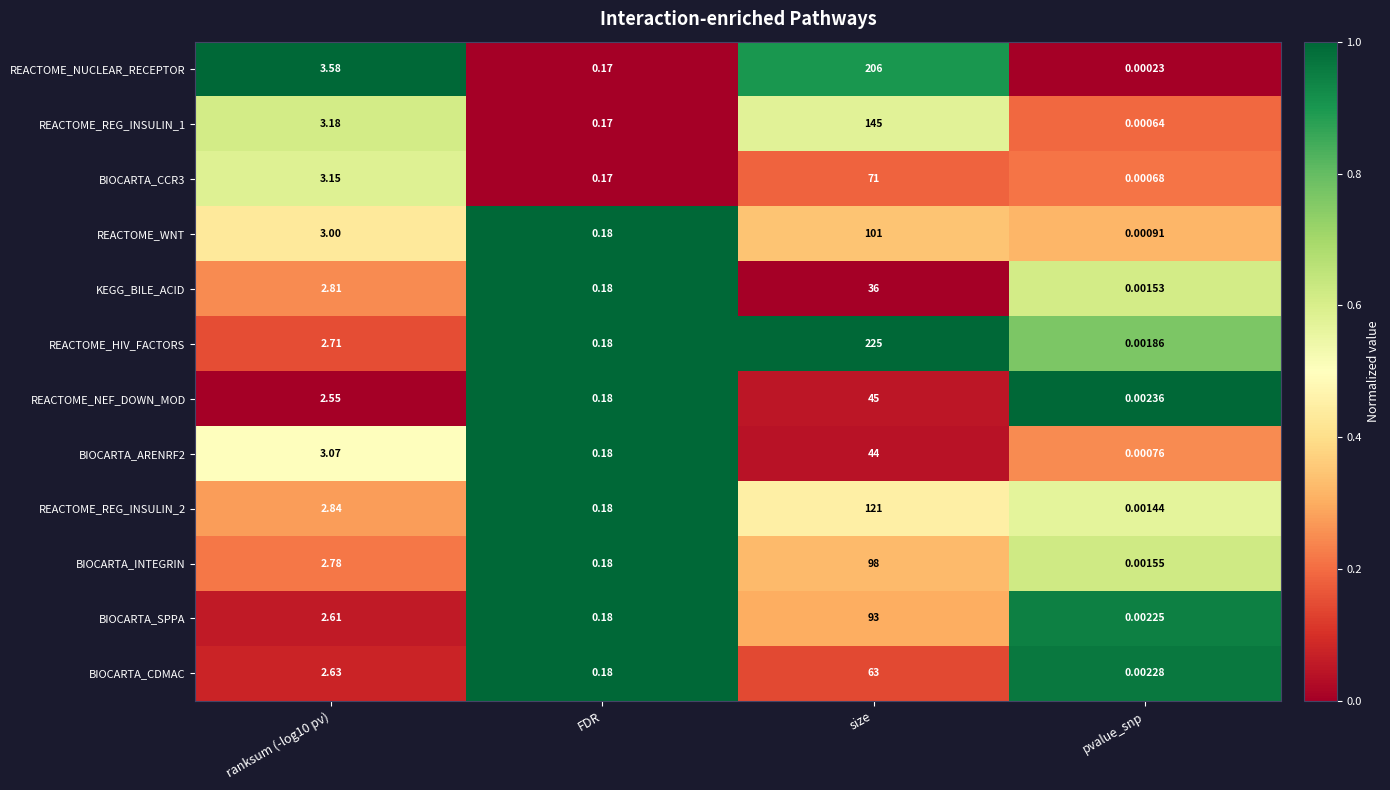

At which category is the sum across all series the highest?

size